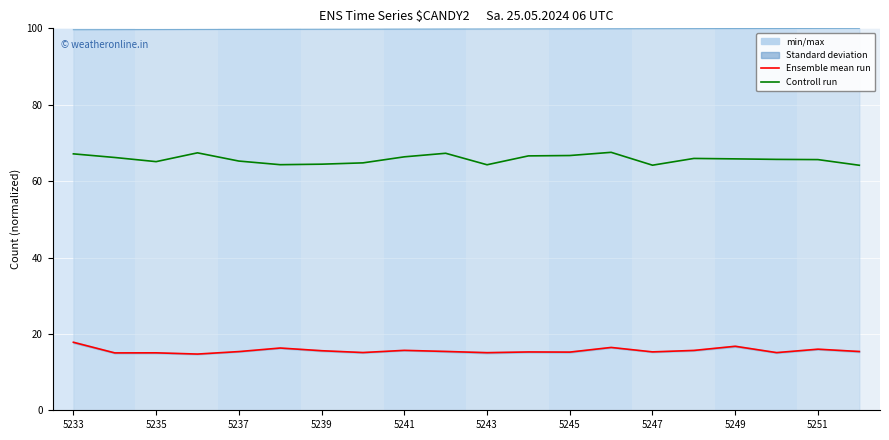

Reading left to right, what are all the values shown in this chart?

Ensemble mean run: 17.8	15.0	15.0	14.7	15.4	16.3	15.6	15.1	15.7	15.4	15.1	15.3	15.2	16.5	15.3	15.7	16.8	15.1	16.0	15.4
Controll run: 67.1	66.2	65.1	67.4	65.3	64.3	64.4	64.8	66.4	67.3	64.3	66.6	66.7	67.5	64.2	65.9	65.8	65.7	65.6	64.1